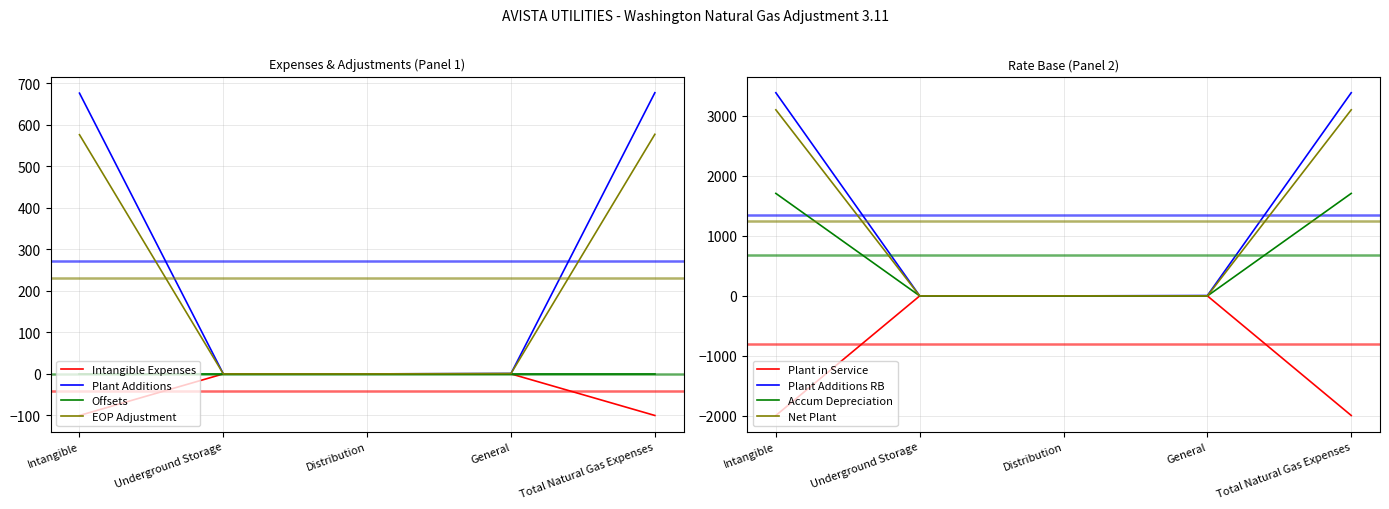

Where is Plant Additions nearest to the value 338?

General